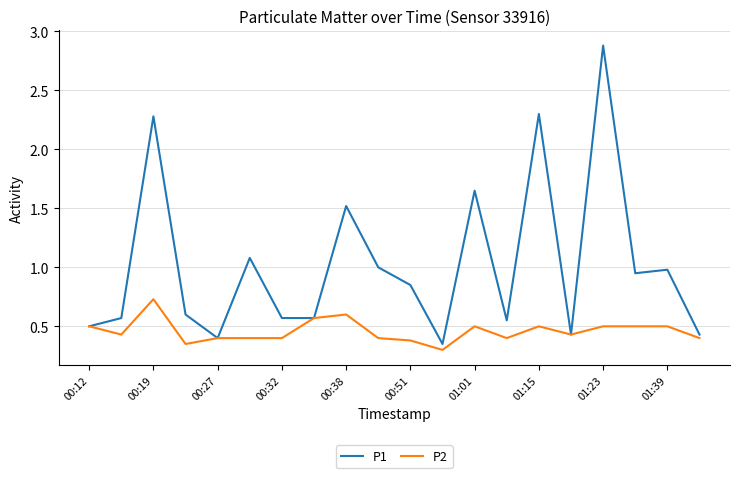

What is the maximum value shown in the chart?

2.9